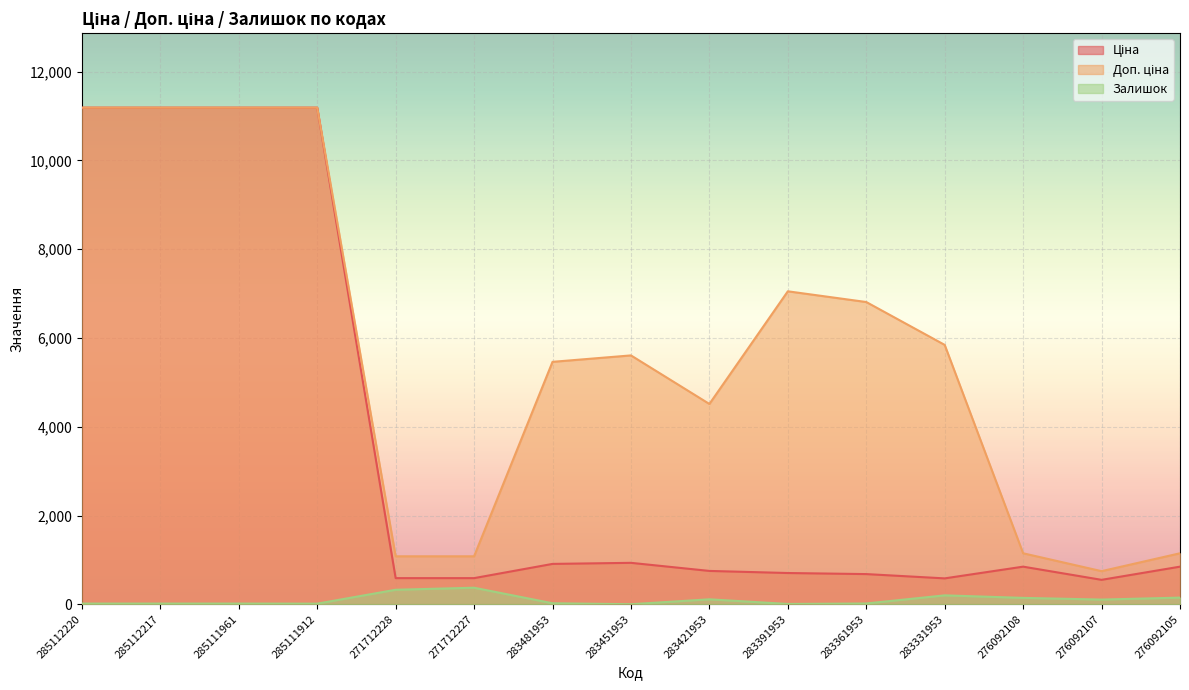

How many categories are shown in the chart?

15